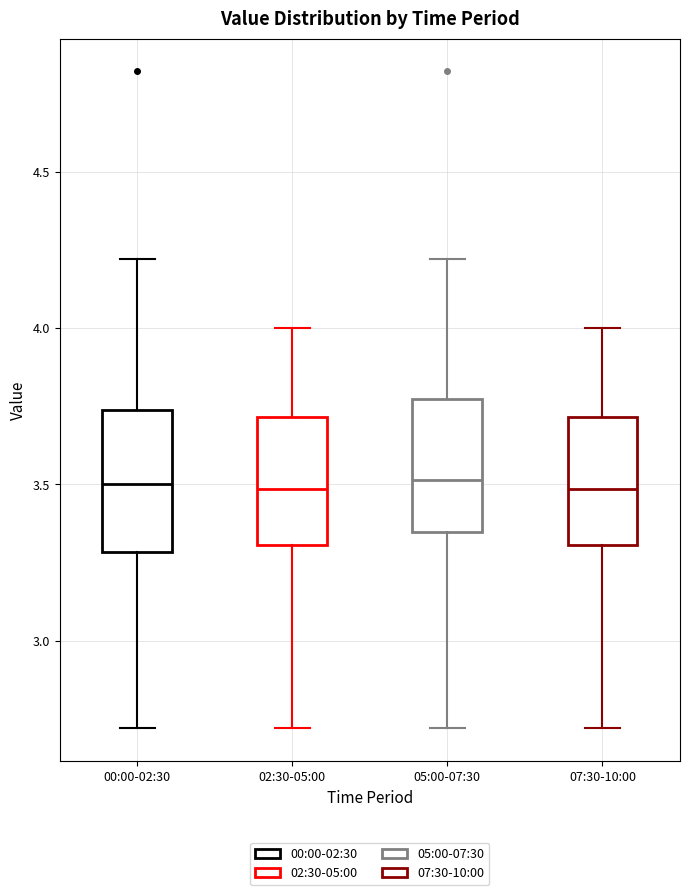

Where does the lower whisker of the box for 02:30-05:00 end on the y-axis? The values are not printed on the chart, so give them approximately, as read against the axis.

2.70